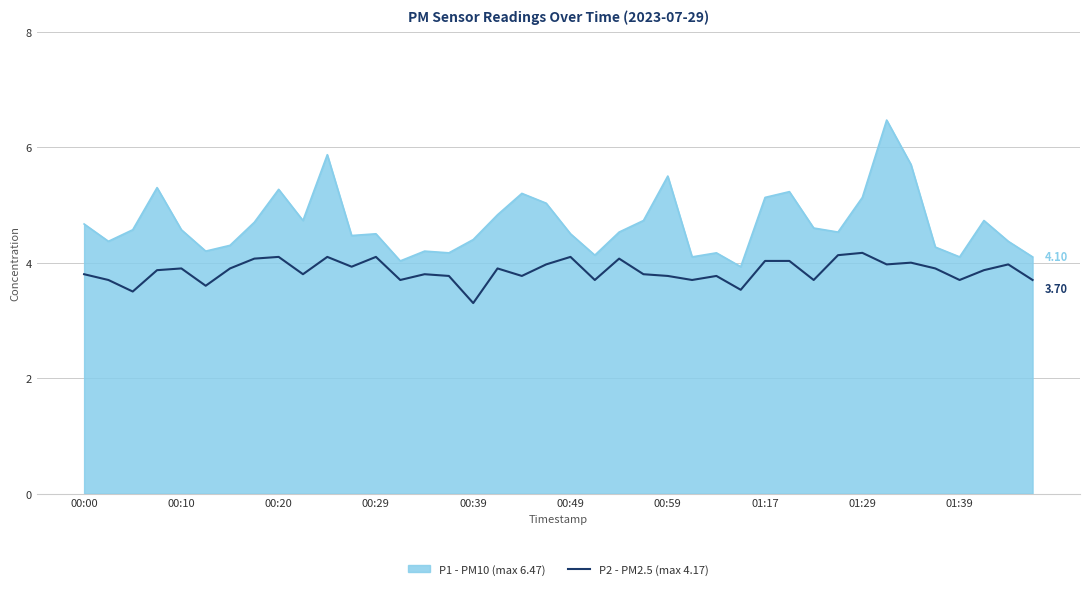

List the series in order of their overall mean, lowest first.

P2 - PM2.5 (max 4.17), P1 - PM10 (max 6.47)